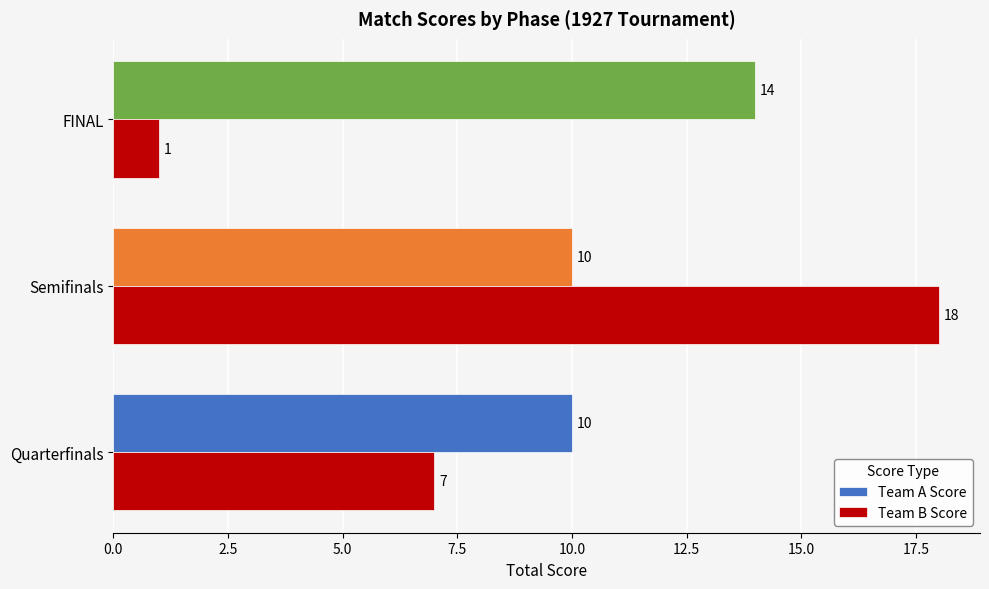

Rank the series by their average value, from highest to lowest.

Team A Score, Team B Score